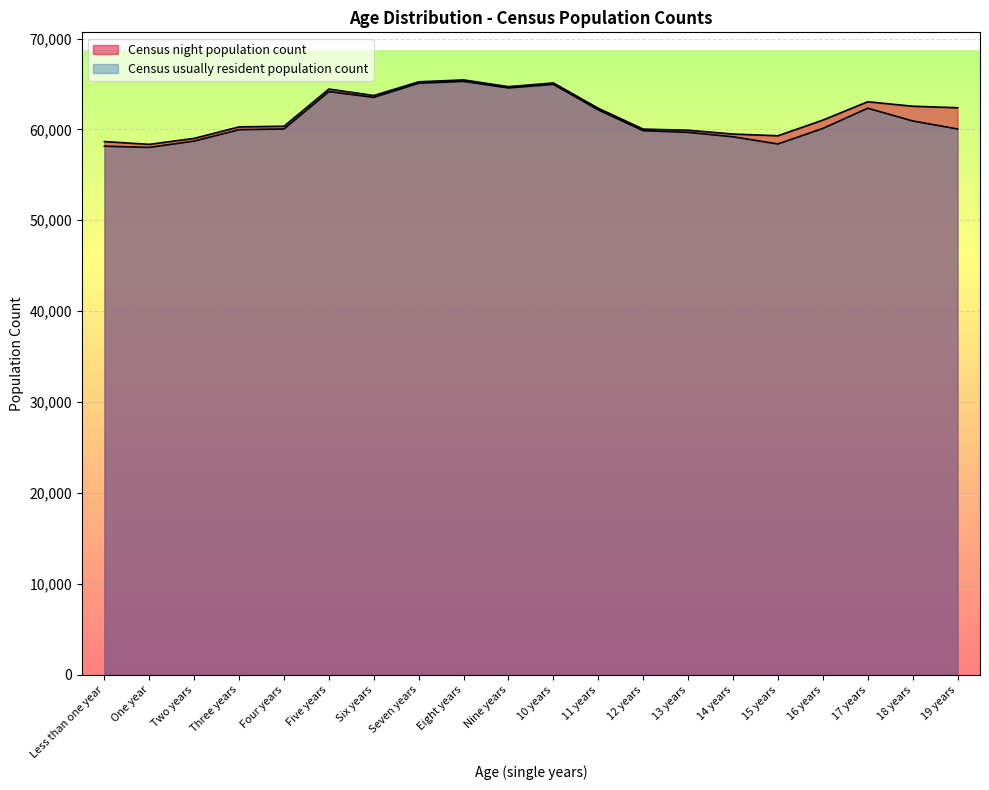

What is the sum of the Census usually resident population count values at One year and 19 years?

118068